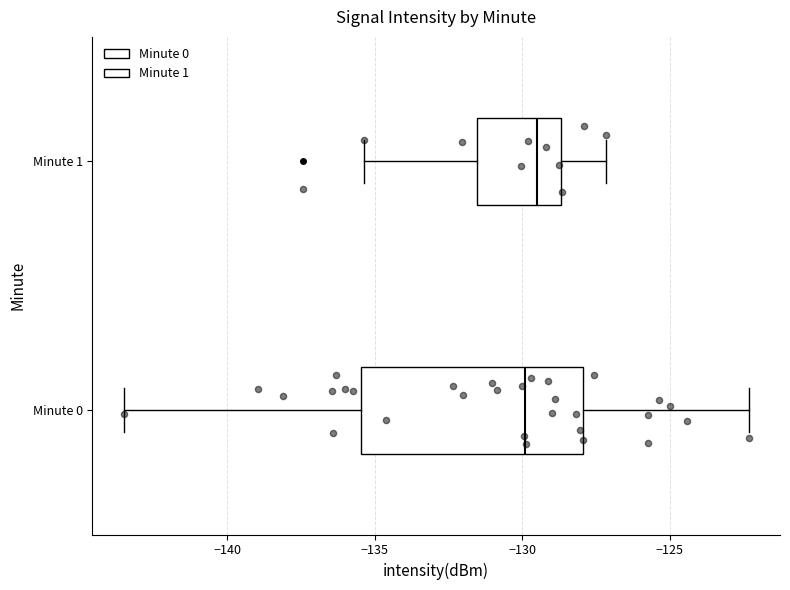

Reading bottom to top, read every box against the x-axis: the position of its median line, the range the box covers, and the ends of its whiskers. The values are not printed on the chart, so give them approximately, as read against the axis.

Minute 0: median -130.0, box -135.5 to -128.0, whiskers -143.5 to -122.5
Minute 1: median -129.5, box -131.5 to -128.5, whiskers -135.5 to -127.0